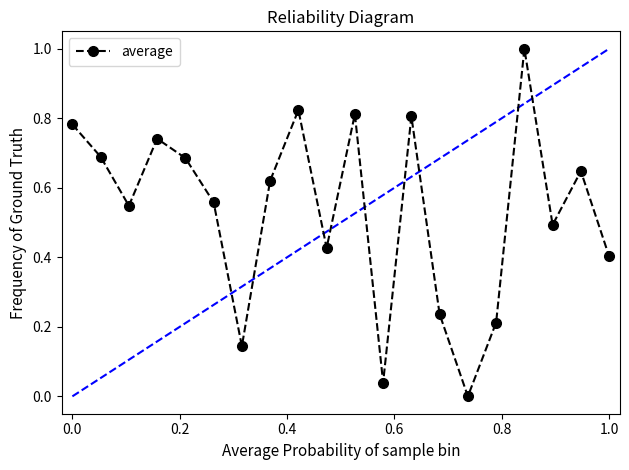

In average, how many points are lower than both neighbors (excluding endpoints)?

6